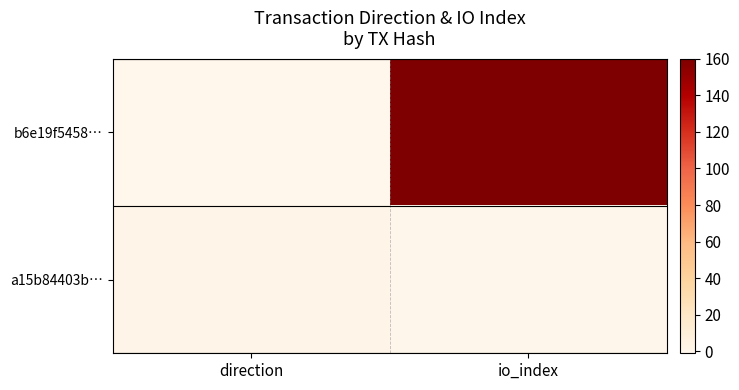

Which has a higher value, io_index or direction?

io_index